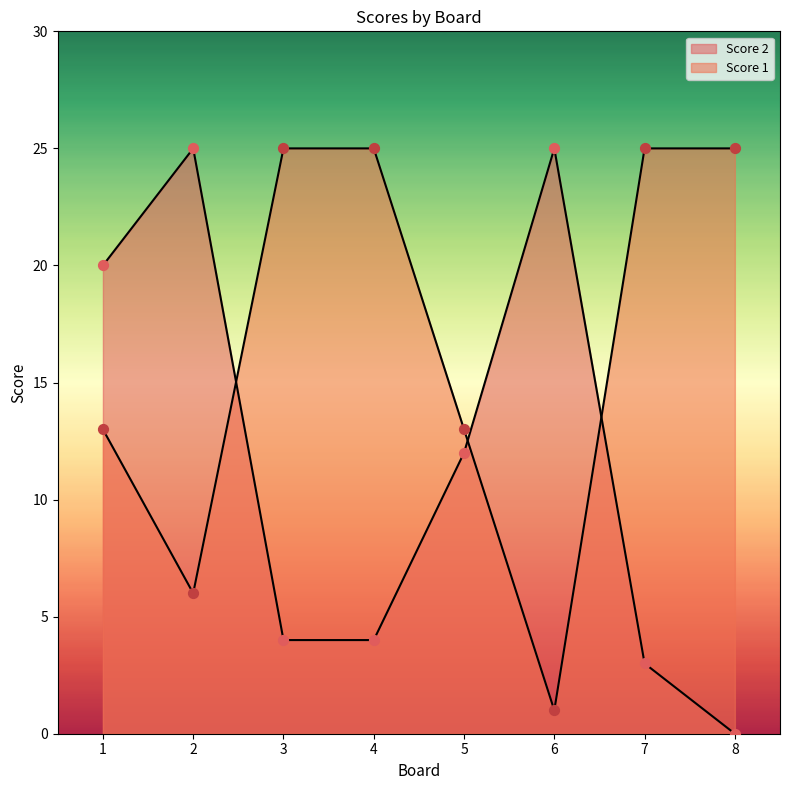

Is the value of Score 2 at 7 greater than the value of Score 1 at 3?

No